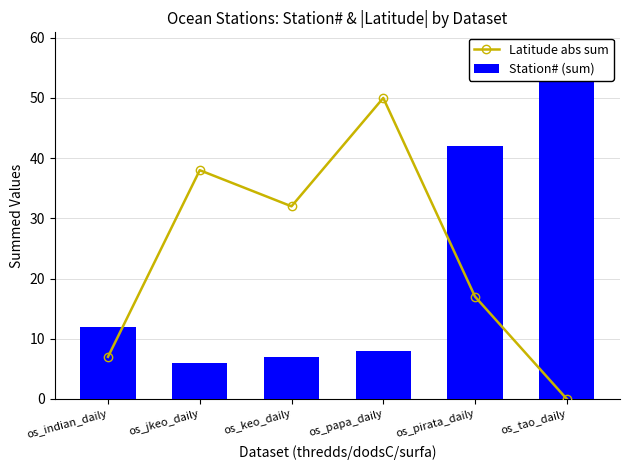

How many positive values does the Latitude abs sum series have?

5